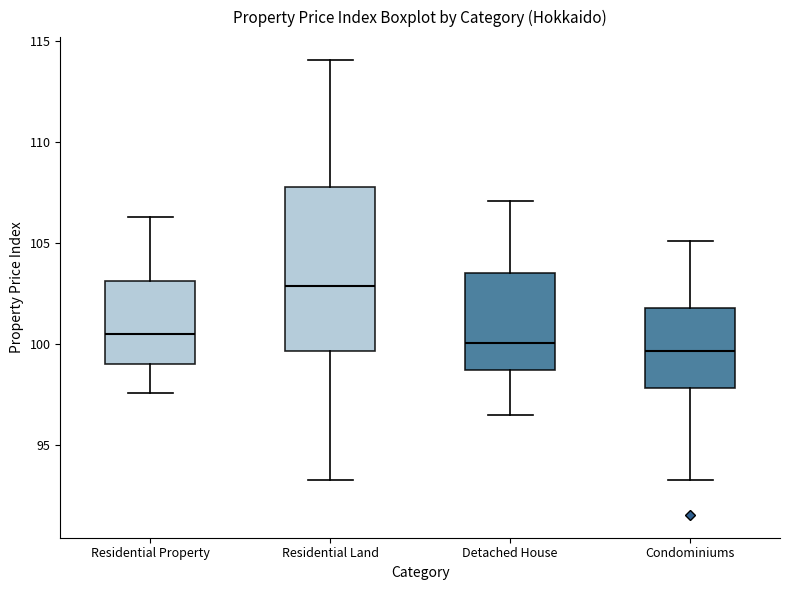

Reading left to right, read every box against the y-axis: the position of its median line, the range the box covers, and the ends of its whiskers. The values are not printed on the chart, so give them approximately, as read against the axis.

Residential Property: median 100.5, box 99.0 to 103.0, whiskers 97.5 to 106.5
Residential Land: median 103.0, box 99.5 to 108.0, whiskers 93.5 to 114.0
Detached House: median 100.0, box 98.5 to 103.5, whiskers 96.5 to 107.0
Condominiums: median 99.5, box 98.0 to 102.0, whiskers 93.5 to 105.0